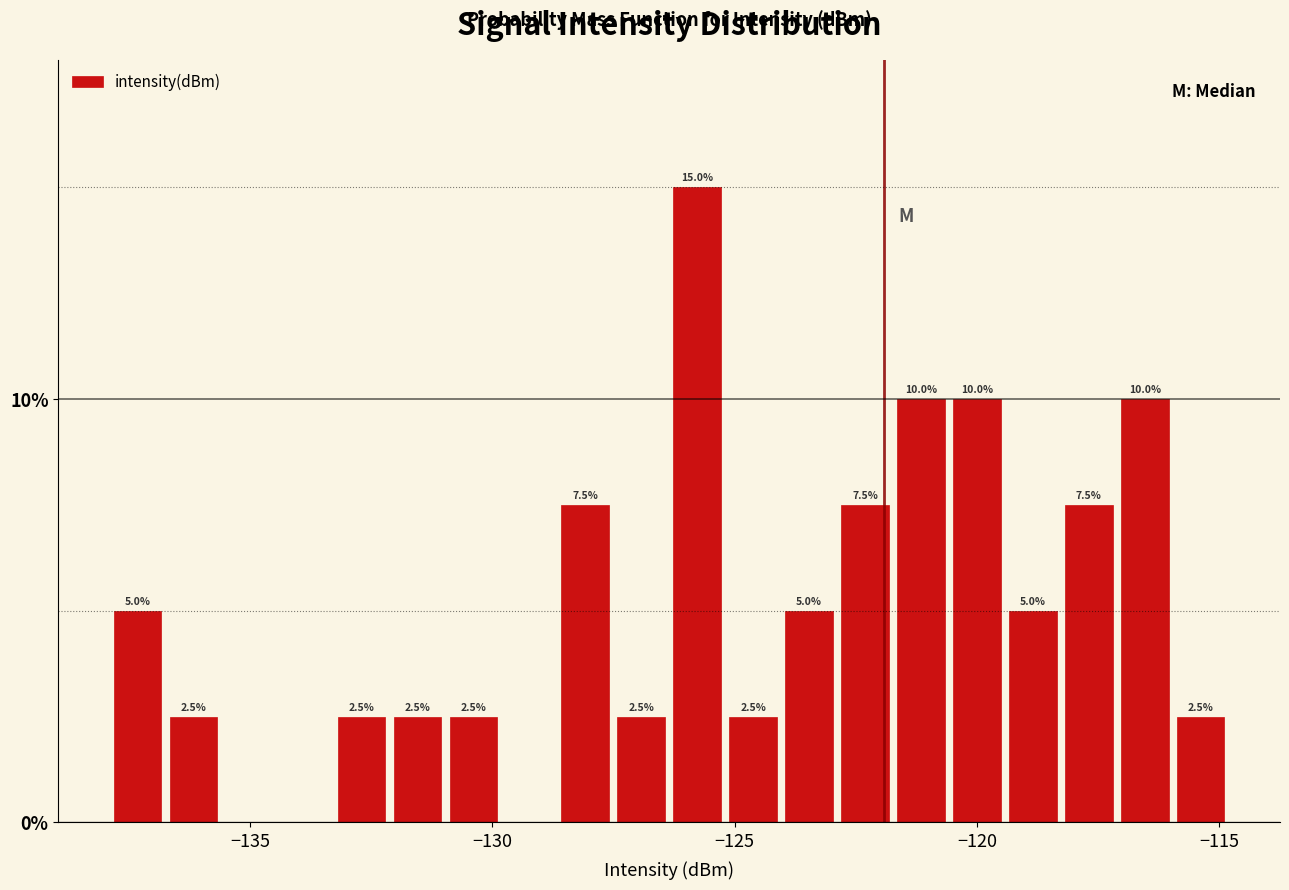

Around what value on the x-axis is the tallest bar? Give the approximate position of its centre, as read against the axis.

-126.0